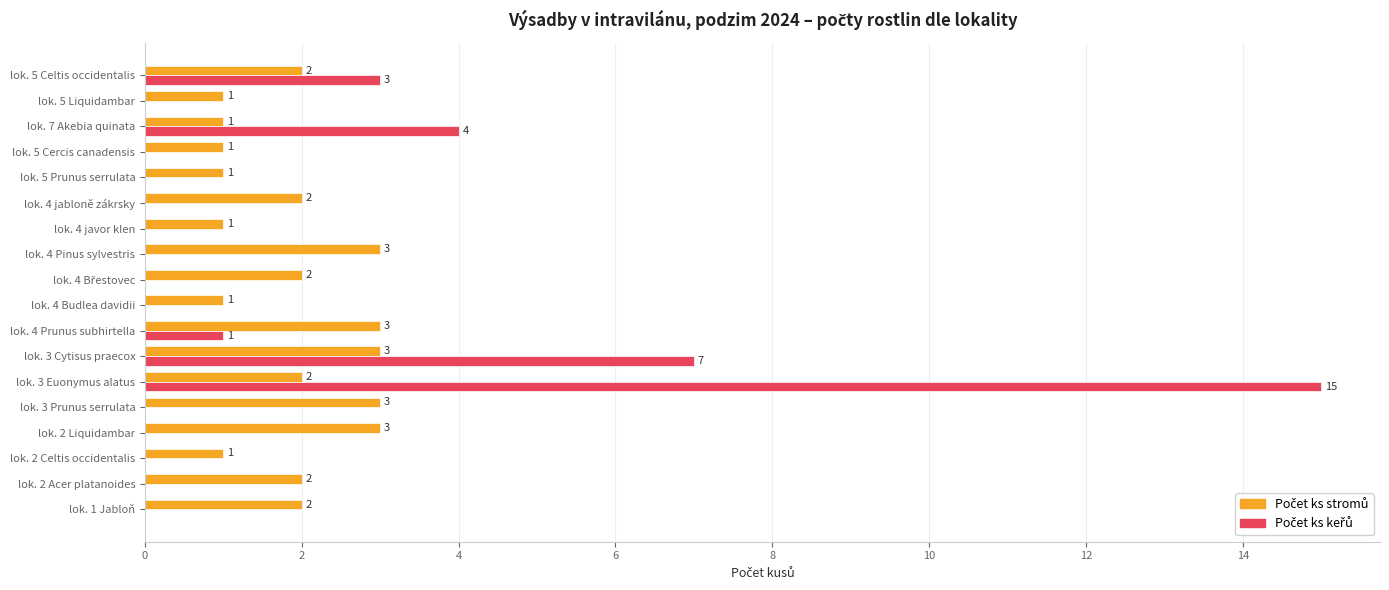

Which label corresponds to the largest value in the chart?

lok. 3 Euonymus alatus